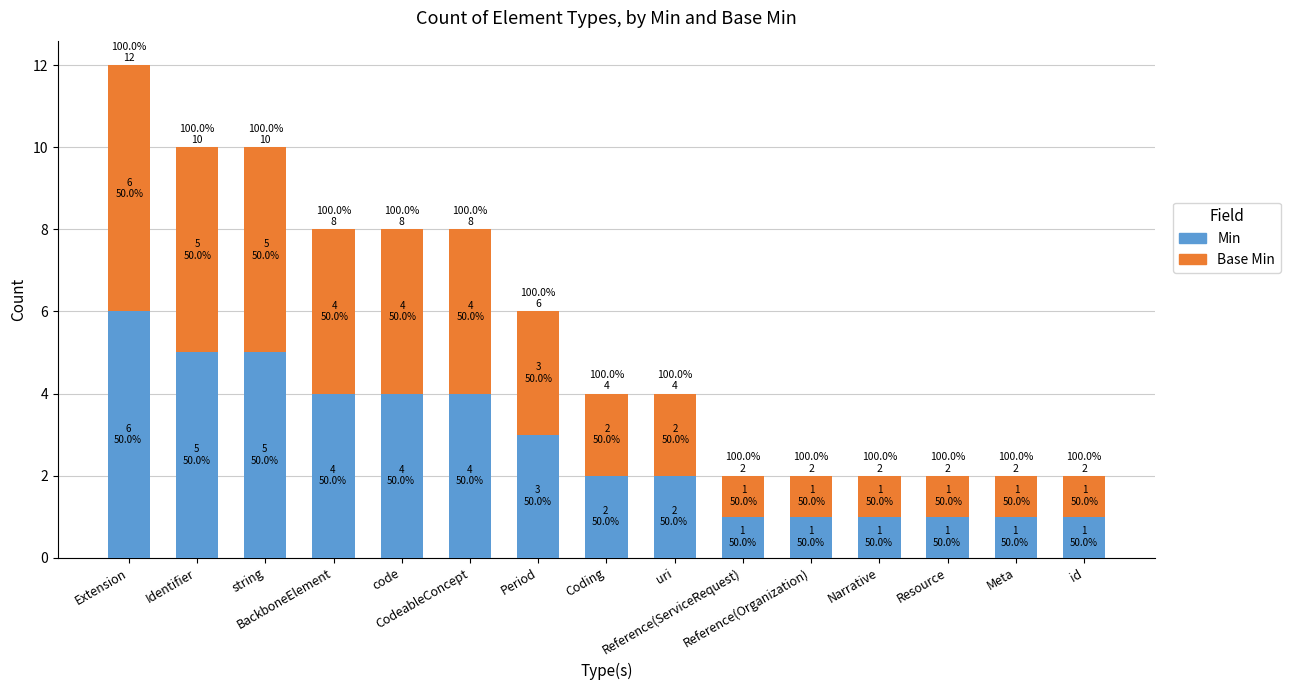

Reading left to right, what are all the values shown in this chart?

Min: 6	5	5	4	4	4	3	2	2	1	1	1	1	1	1
Base Min: 6	5	5	4	4	4	3	2	2	1	1	1	1	1	1